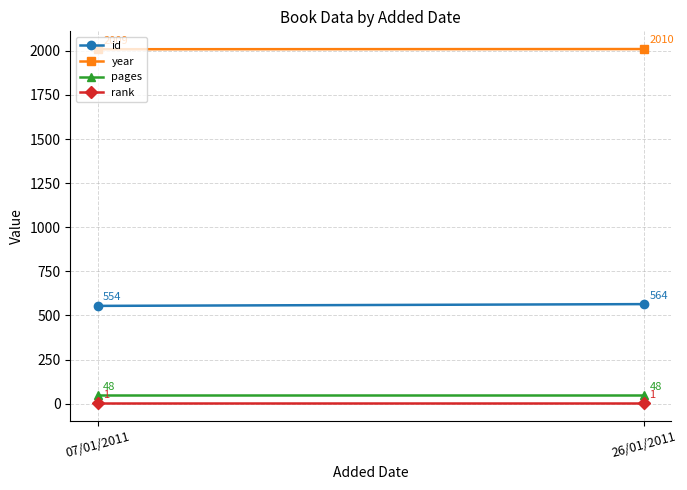

The pages series shows 48 at 26/01/2011. True or false?

True